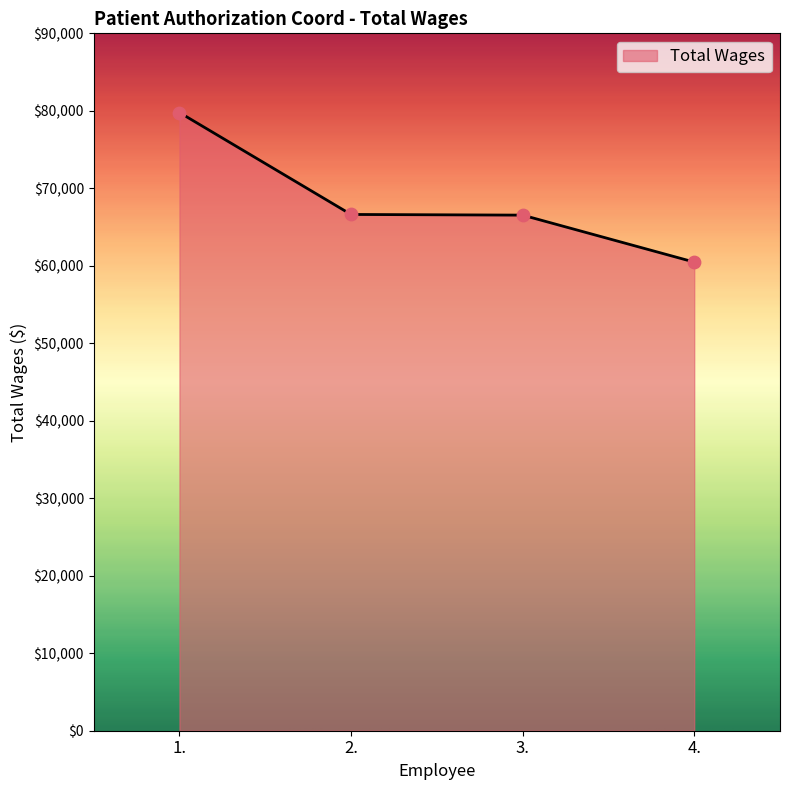

What is the ratio of the value at 2. to the value at 3.?

1.0